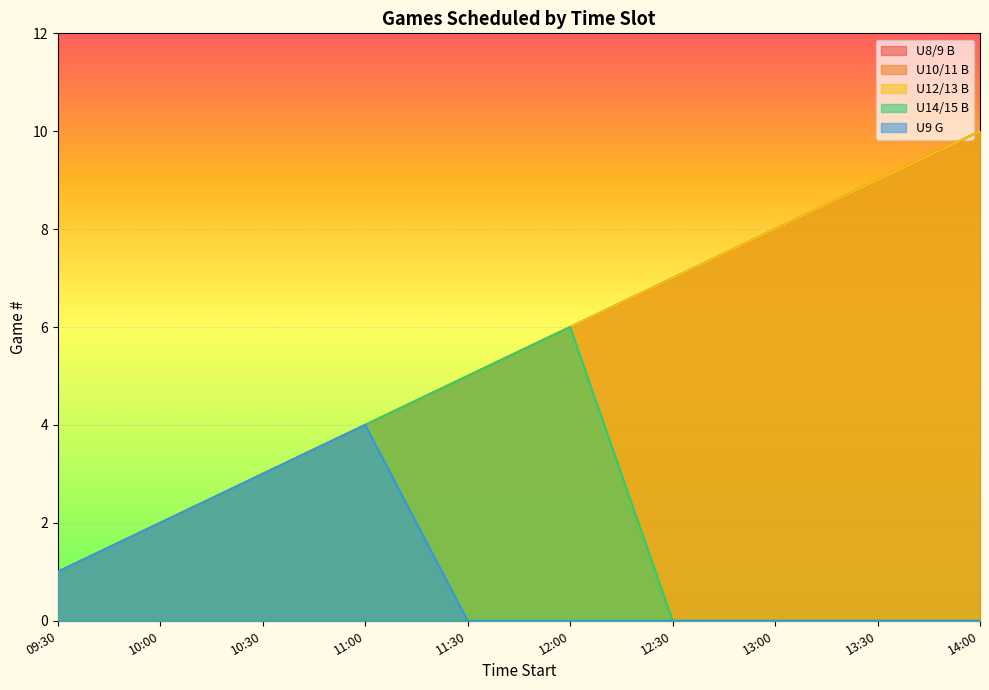

Which series has the largest range (max minus min)?

U8/9 B